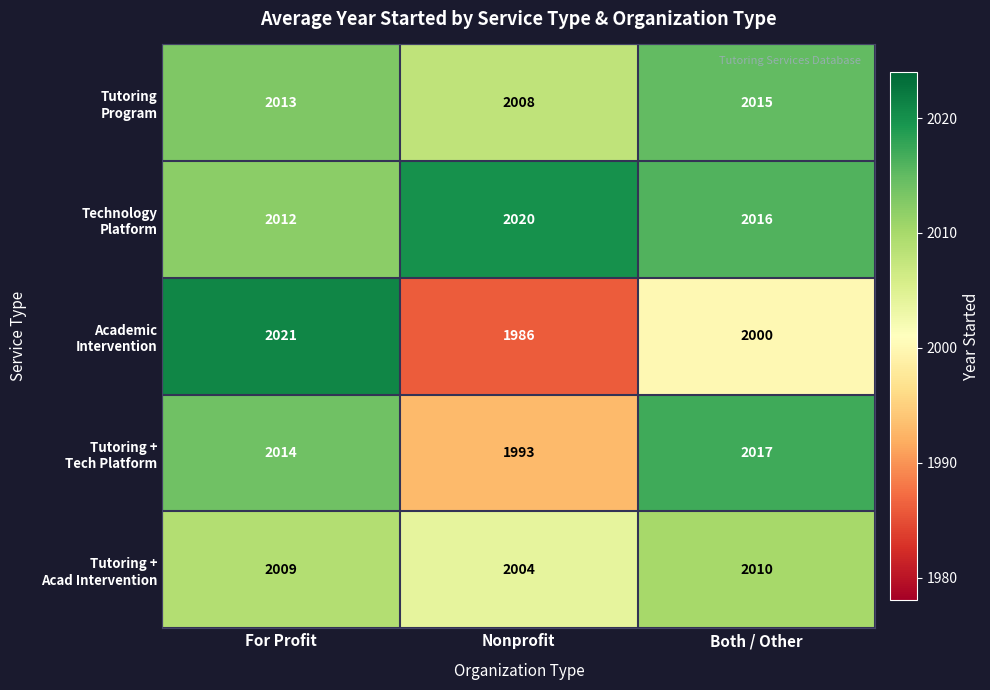

What is the total value across all series at For Profit?

10069